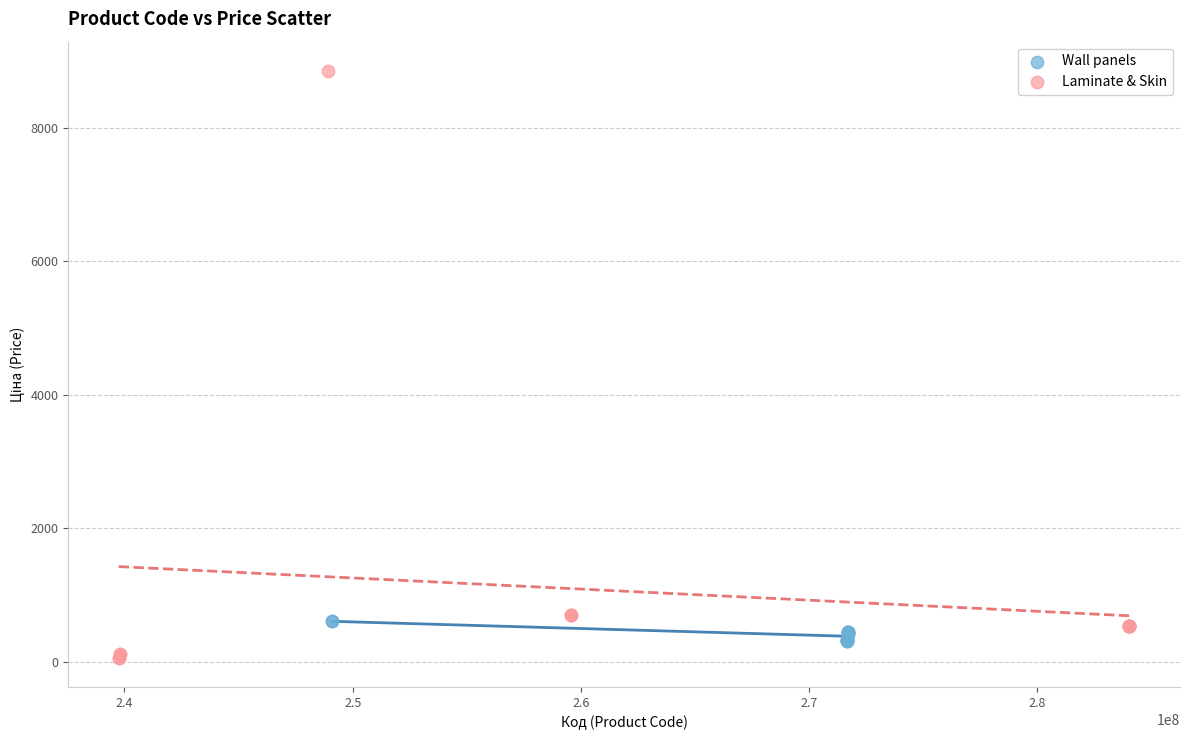

Which series has the widest spread of Y values?

Laminate & Skin